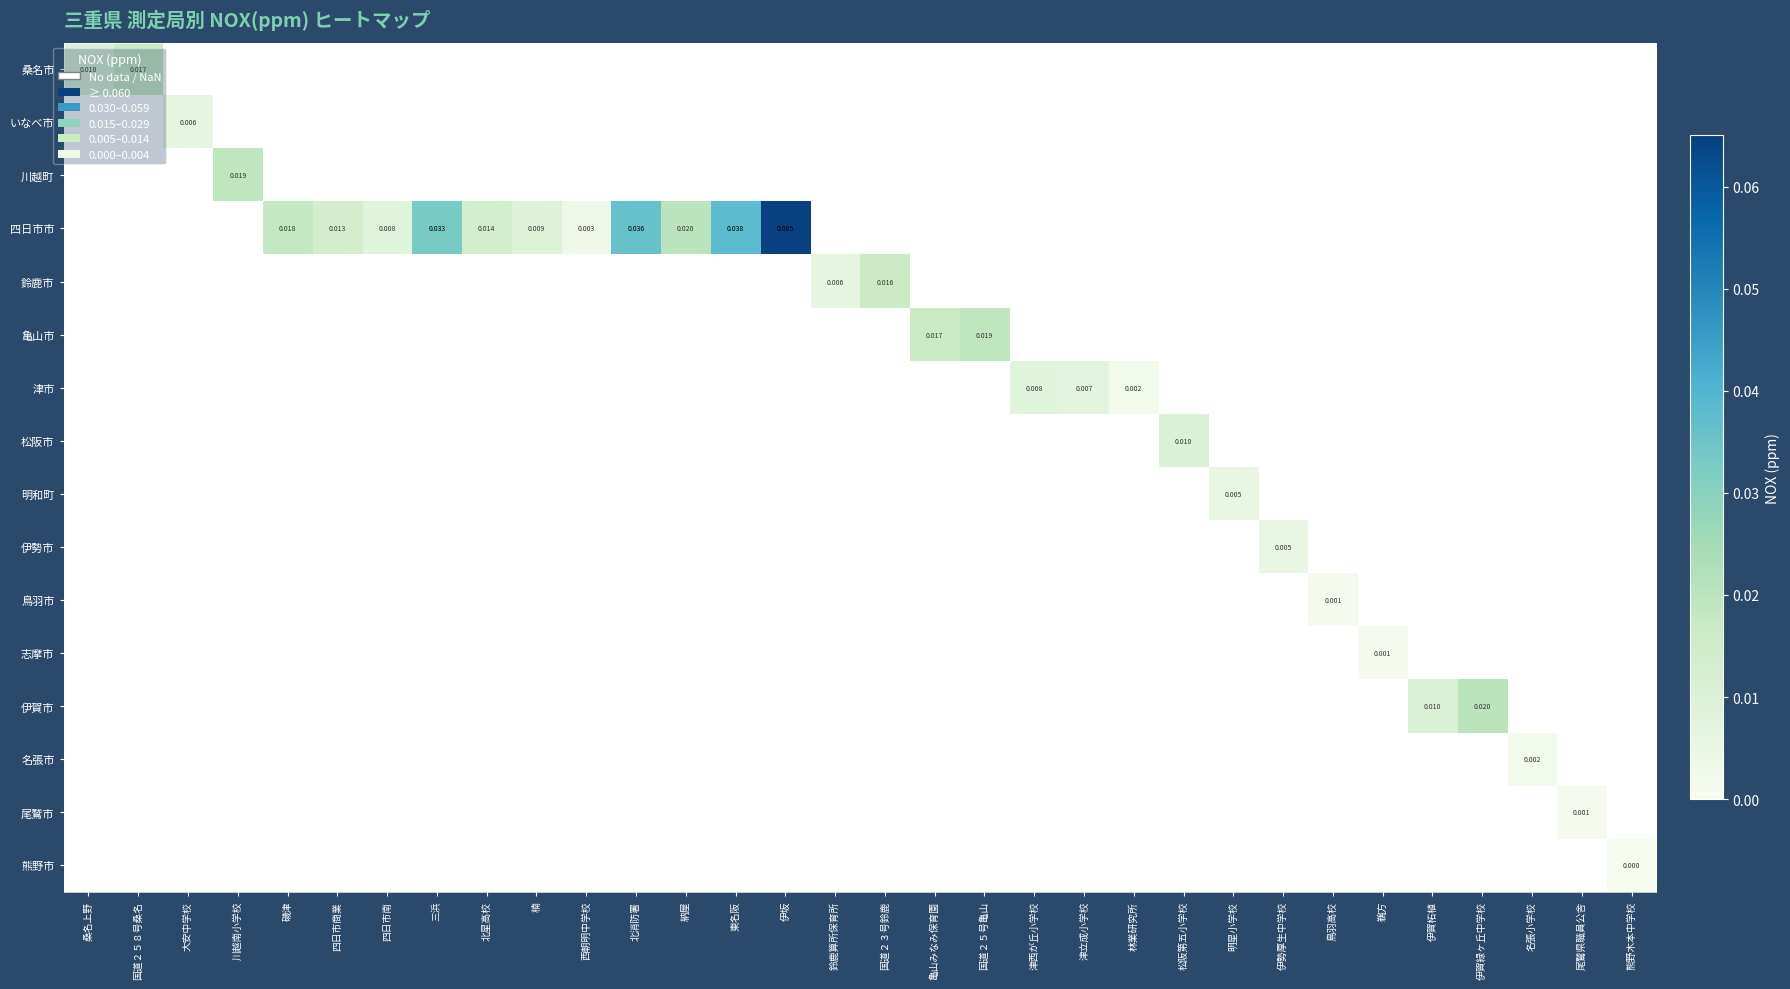

Which has a higher value, 北星高校 or 川越南小学校?

川越南小学校